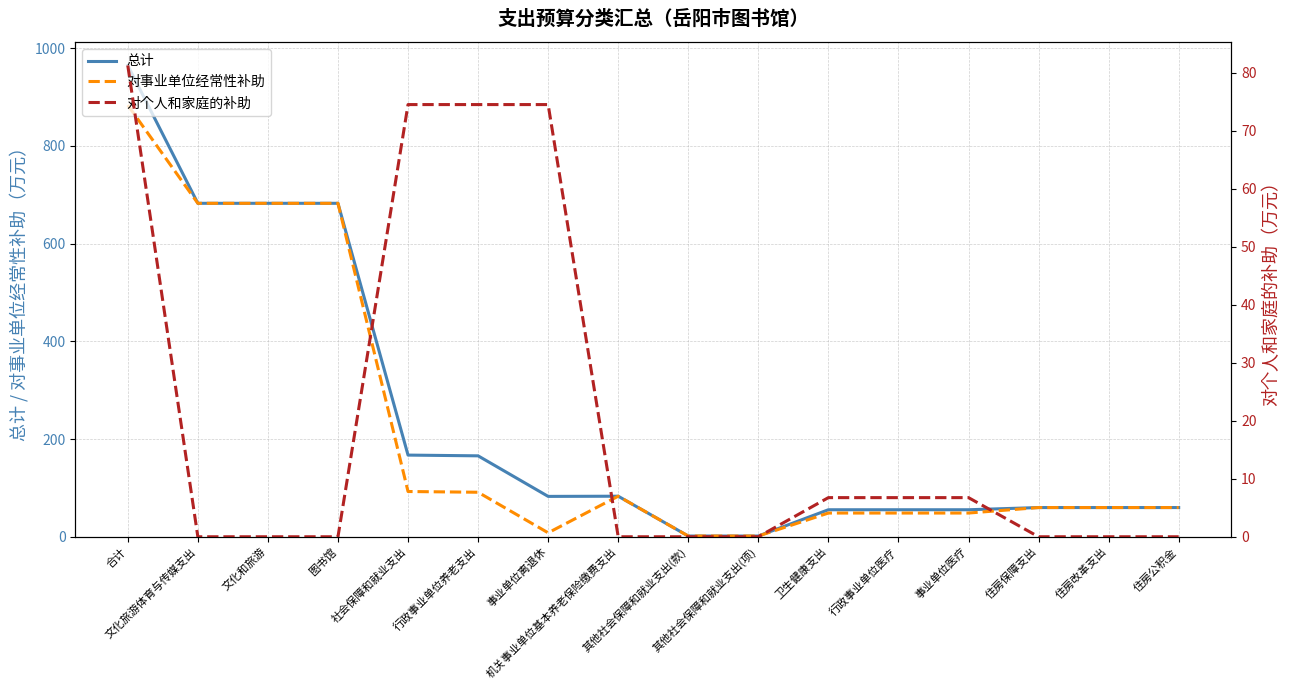

Count the number of data series in this chart.

3